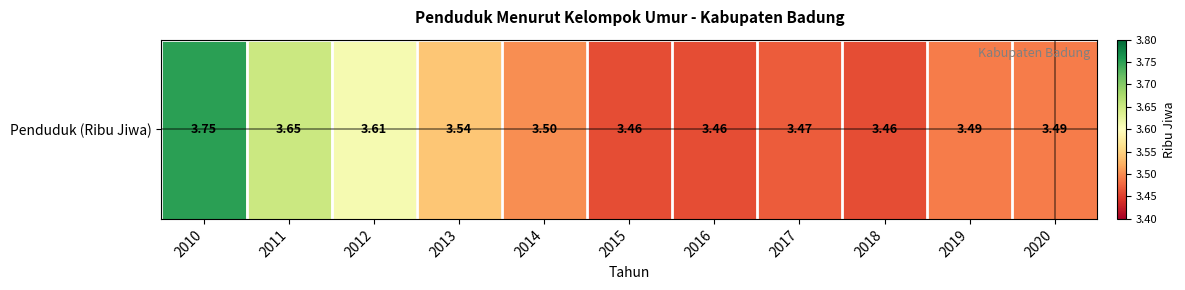

Approximately how many times larger is the value at 2020 compared to 2013?

1.0